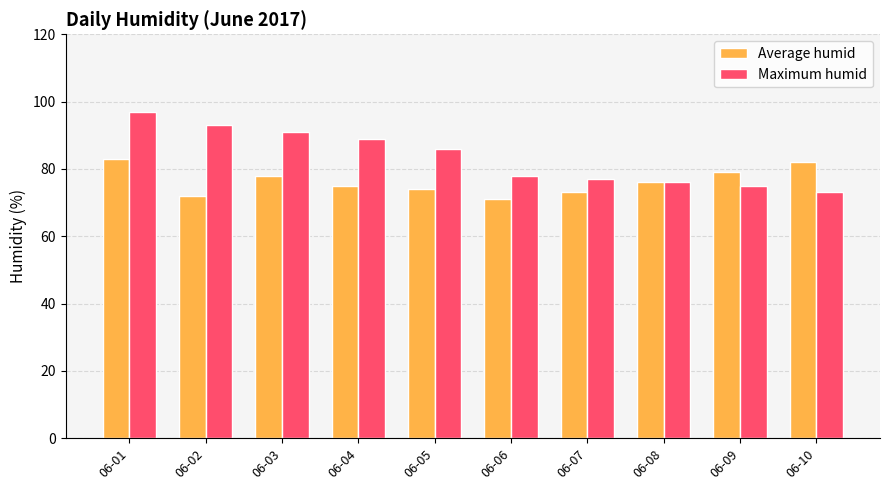

What is the maximum value shown in the chart?

97